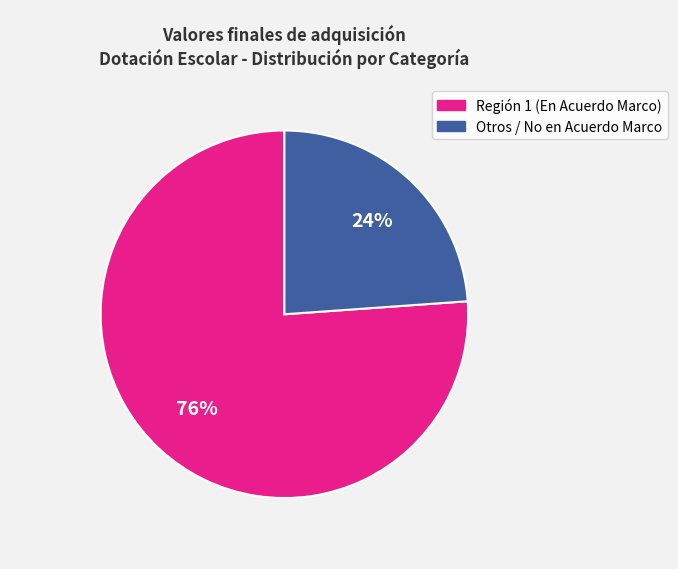

Is there a majority slice in this chart?

Yes